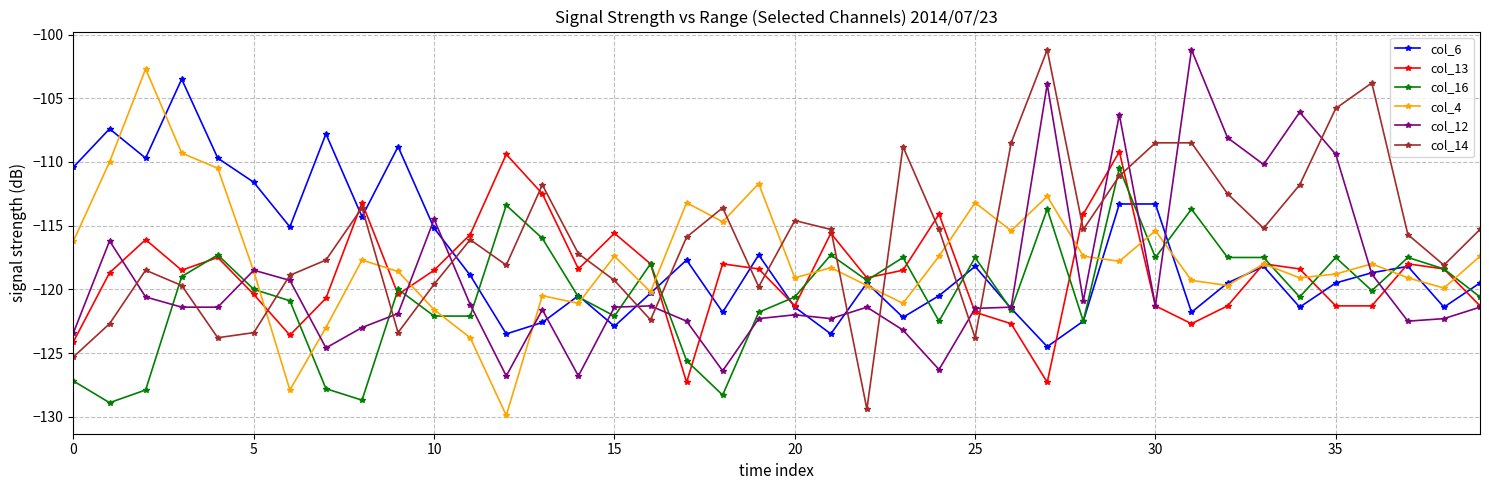

What is the value of the col_14 point at the 10th from the left?

-123.4